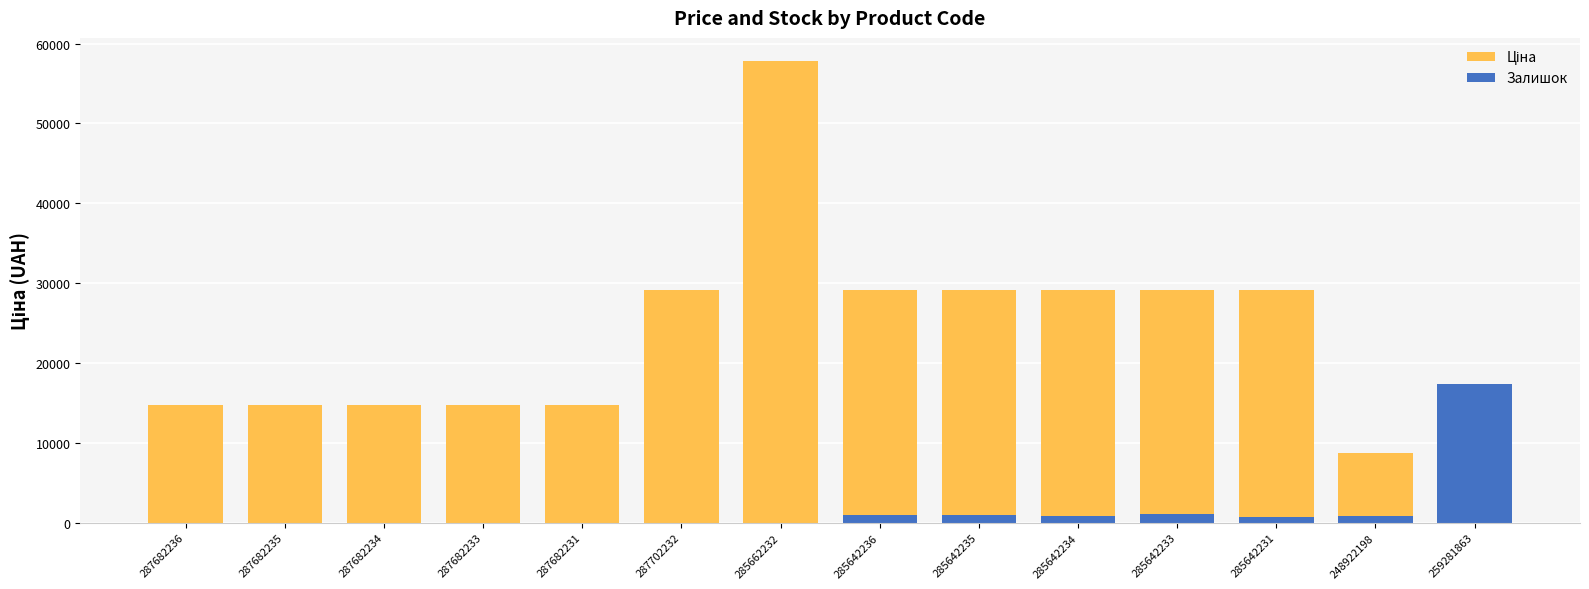

Which series has the largest total across all categories?

Ціна